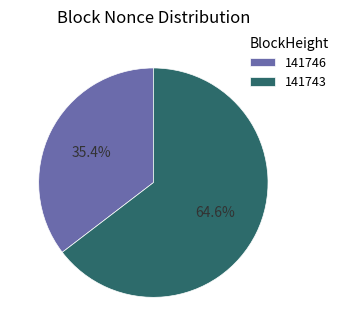

Is it true that 141743 is 88% of the pie?

False